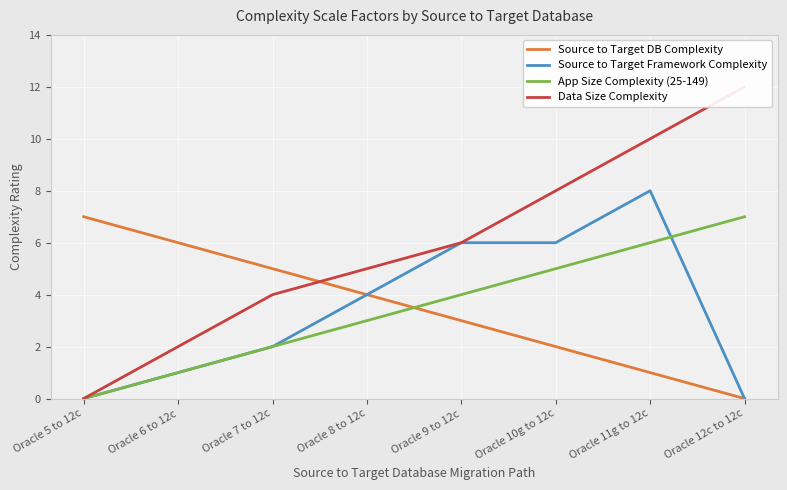

Which series has the widest spread of values?

Data Size Complexity